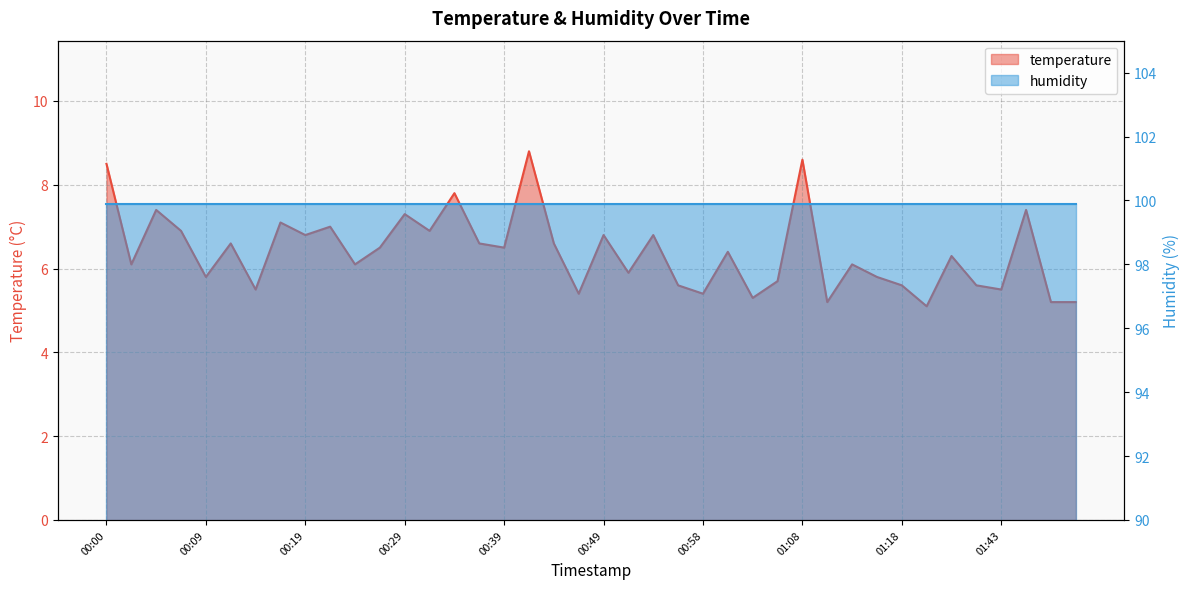

What is the sum of all values?

255.7